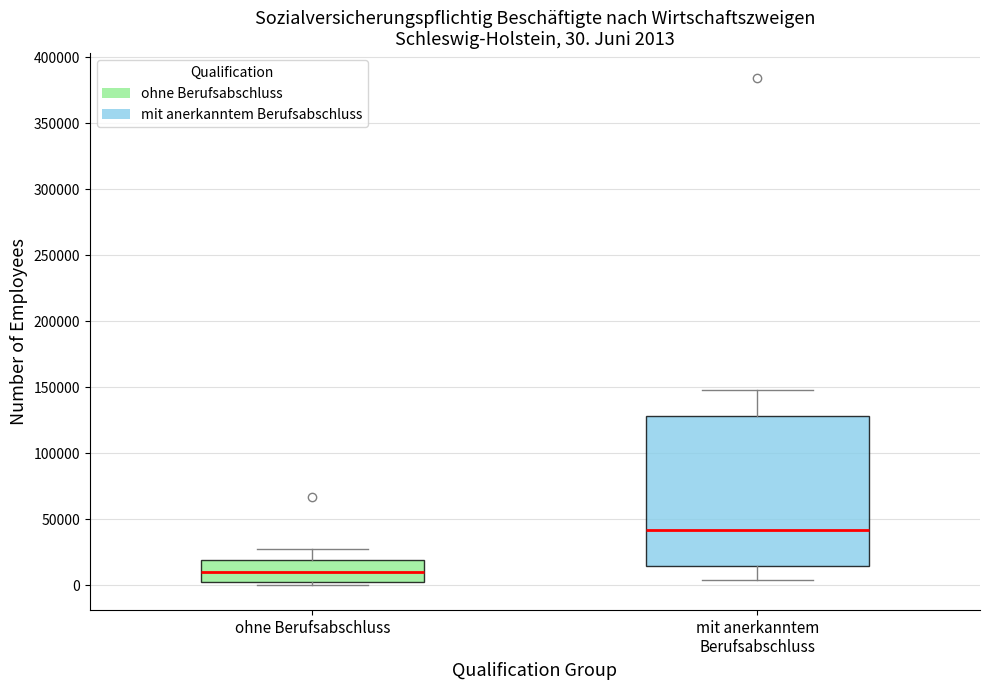

Which box is the tallest, from its lower edge to its upper edge?

mit anerkanntem Berufsabschluss